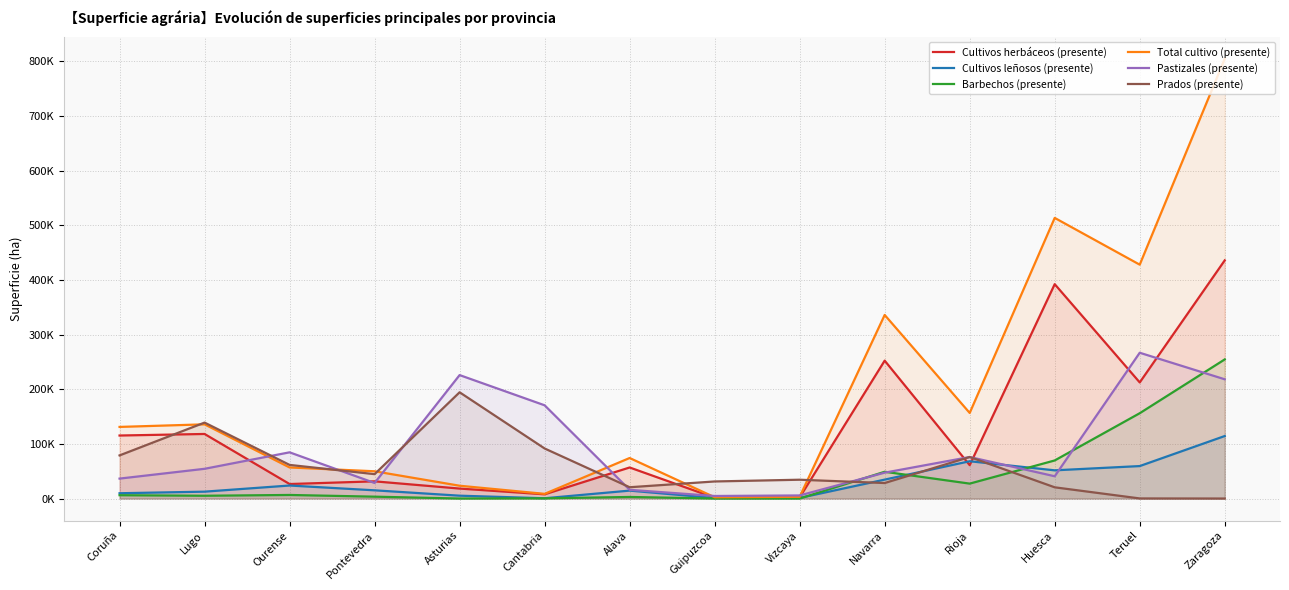

What is the difference between the maximum and minimum values in the Total cultivo (presente) series?

802549